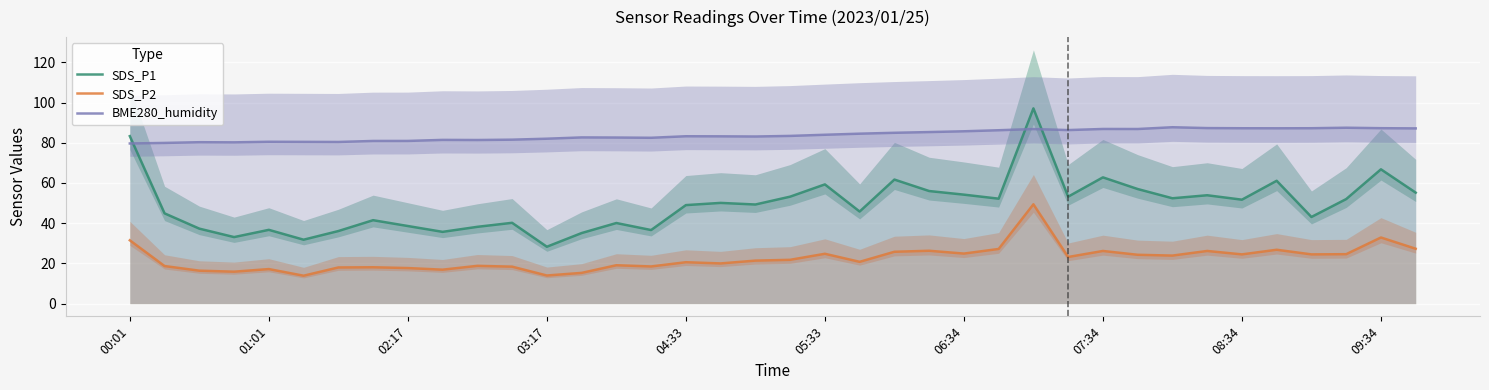

What is the maximum value for SDS_P1?

97.1